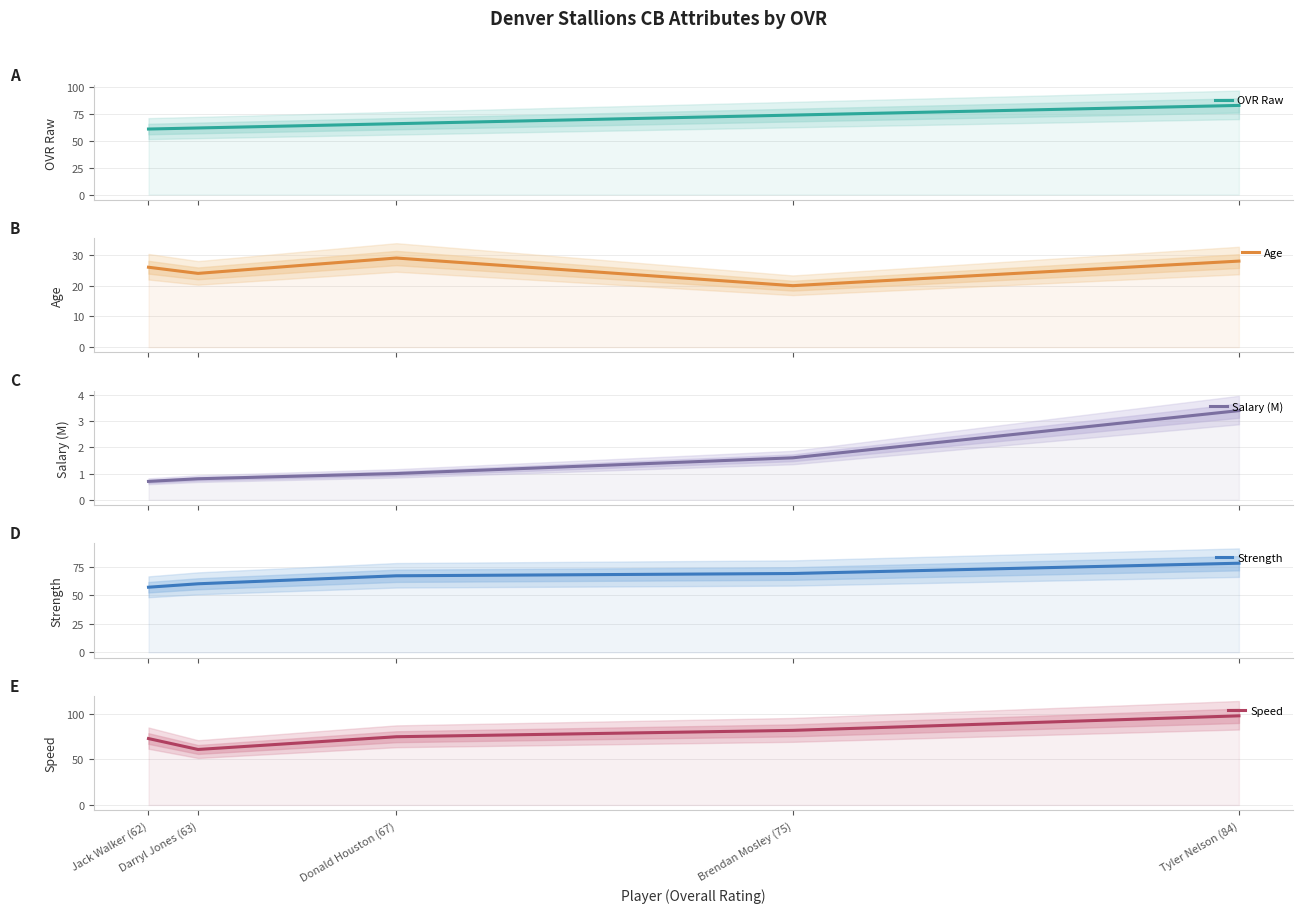

What are all the series names shown in the legend?

OVR Raw, Age, Salary (M), Strength, Speed